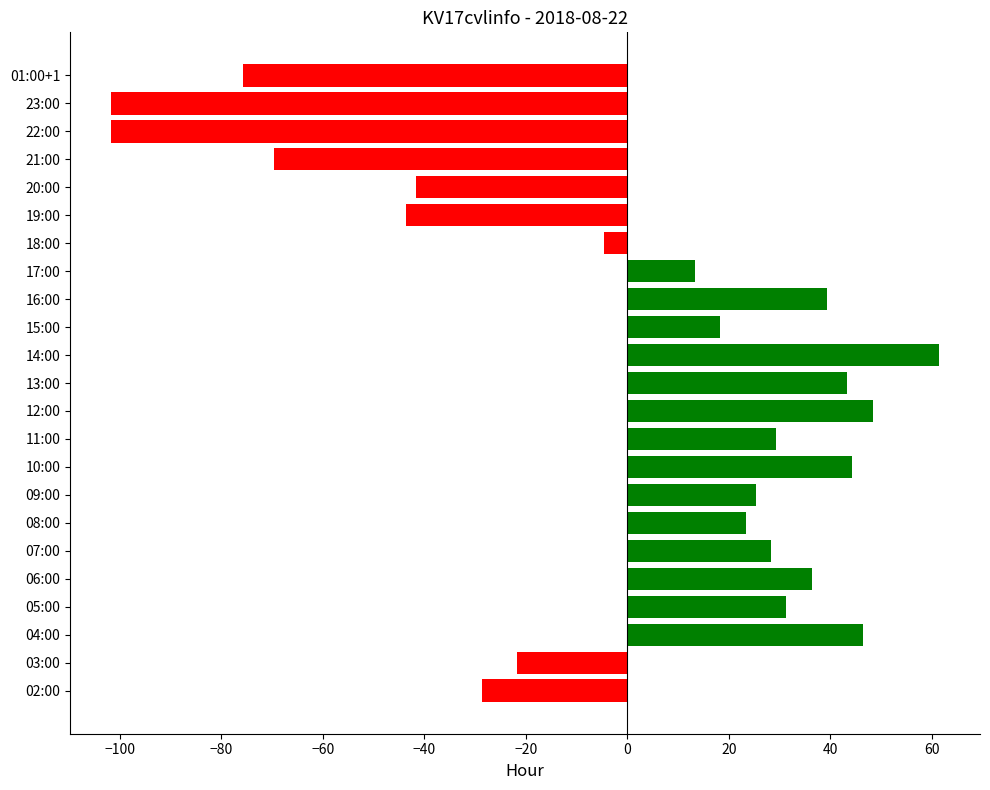

What value does the data have at 08:00?

23.3